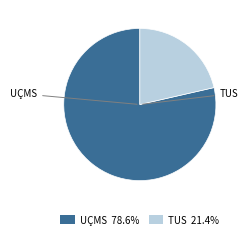

Is there a majority slice in this chart?

Yes